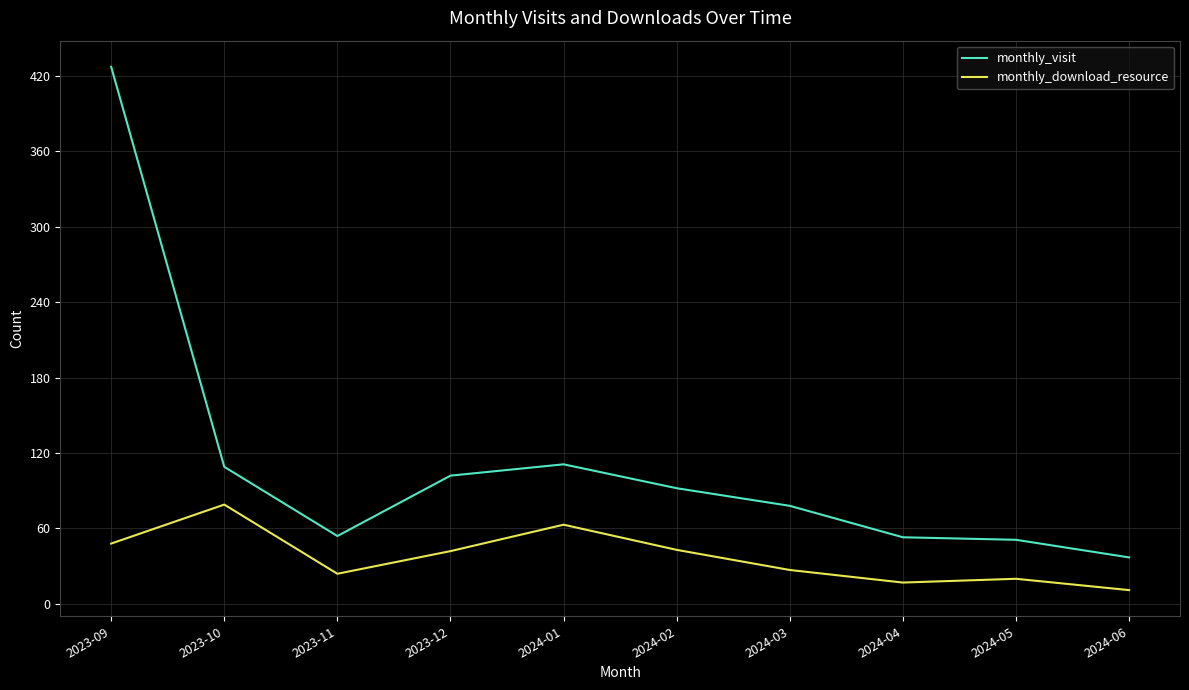

What is the approximate value of monthly_download_resource at 2023-12, to the nearest 5?

40